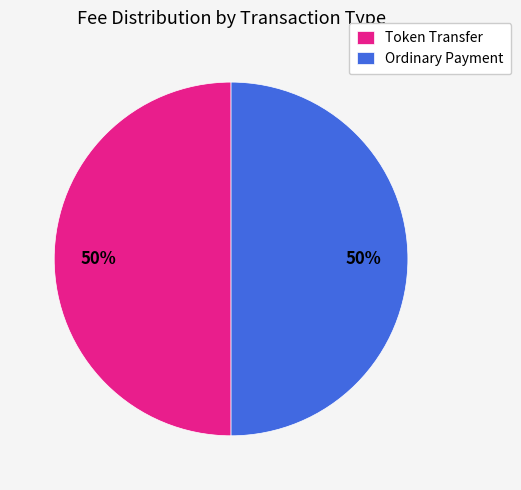

How many segments does this pie chart have?

2